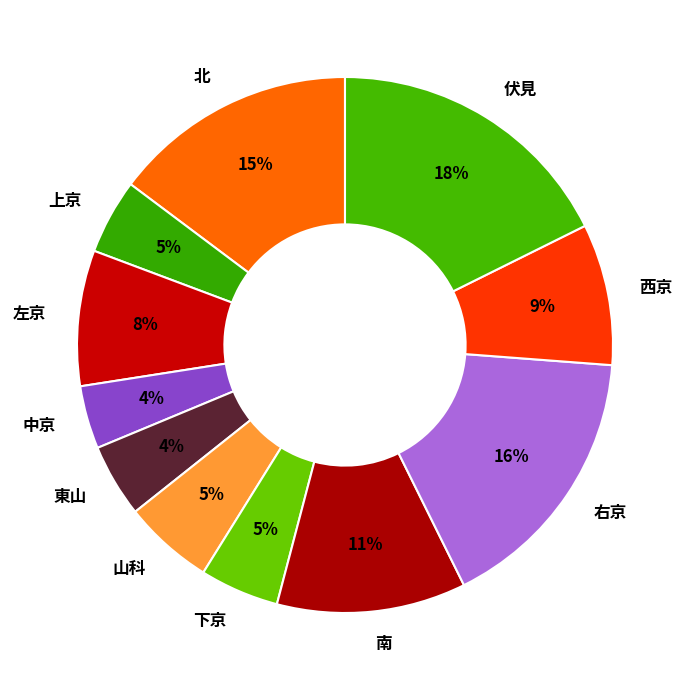

Does 左京 account for over 50% of the chart?

No